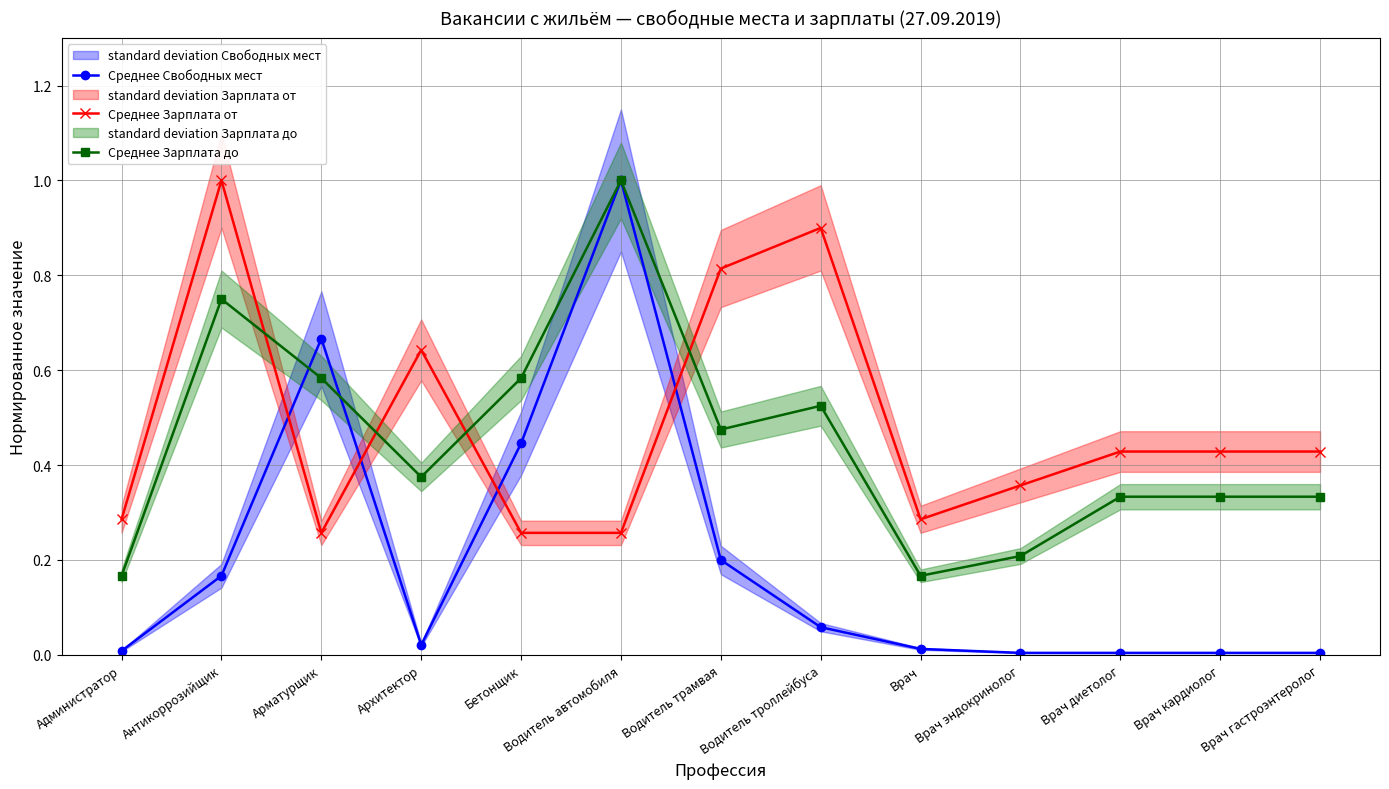

How many times do Среднее Зарплата до and Среднее Свободных мест cross each other?

2